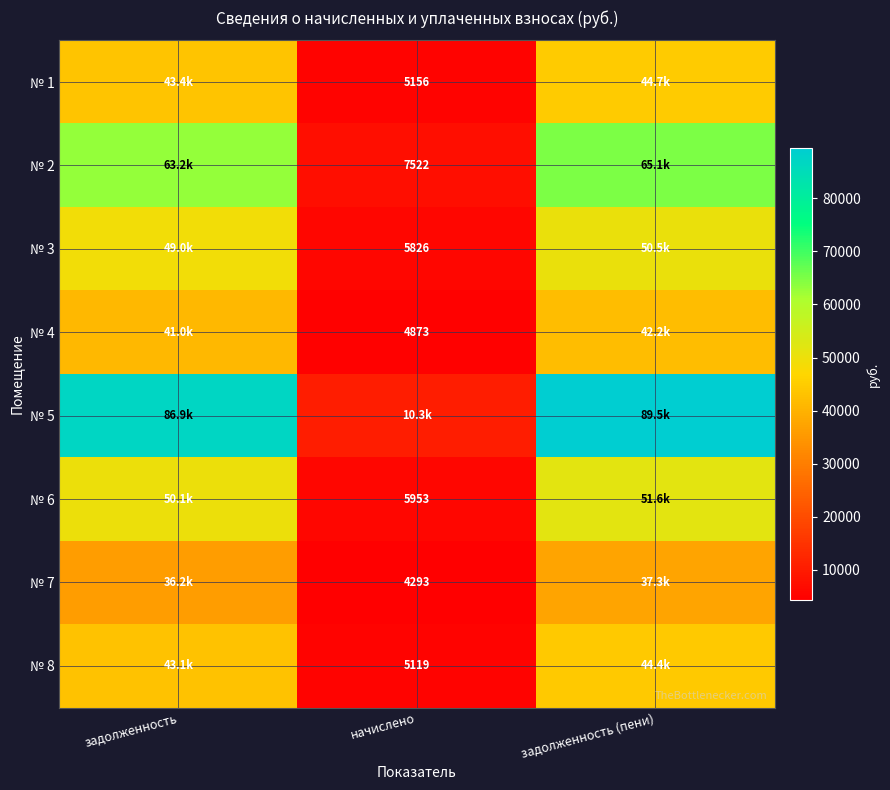

Which series has the largest range (max minus min)?

№ 5